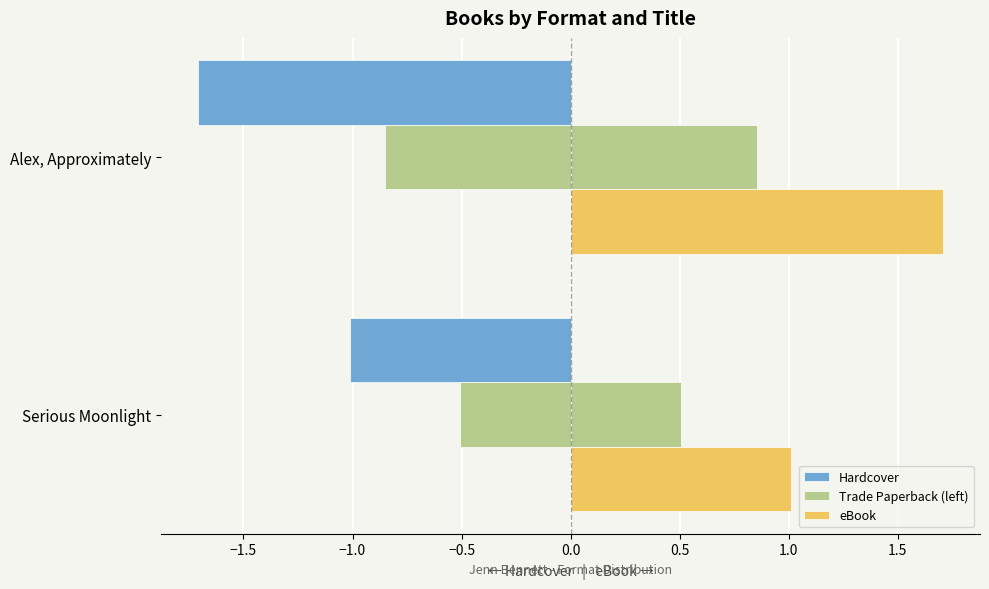

Is it true that Hardcover equals -1.8 at Serious Moonlight?

False